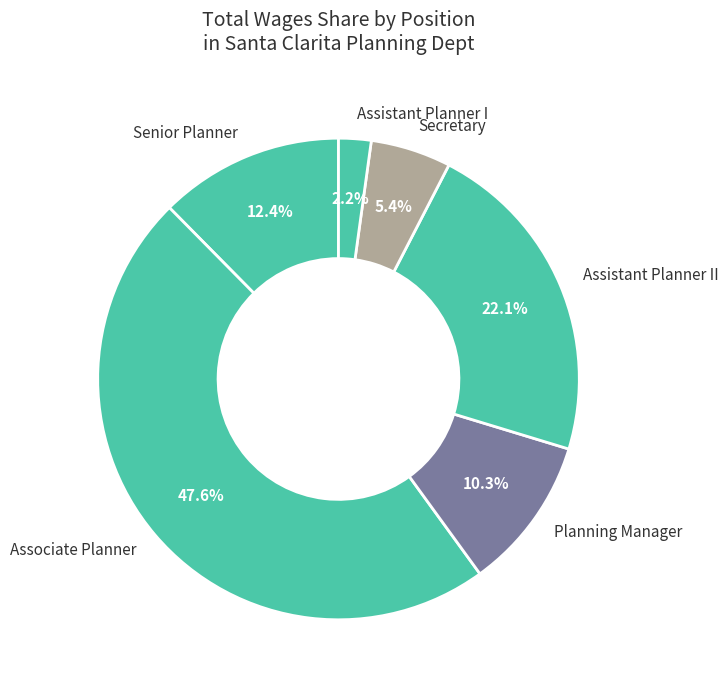

Is the sum of Secretary and Planning Manager greater than half?

No